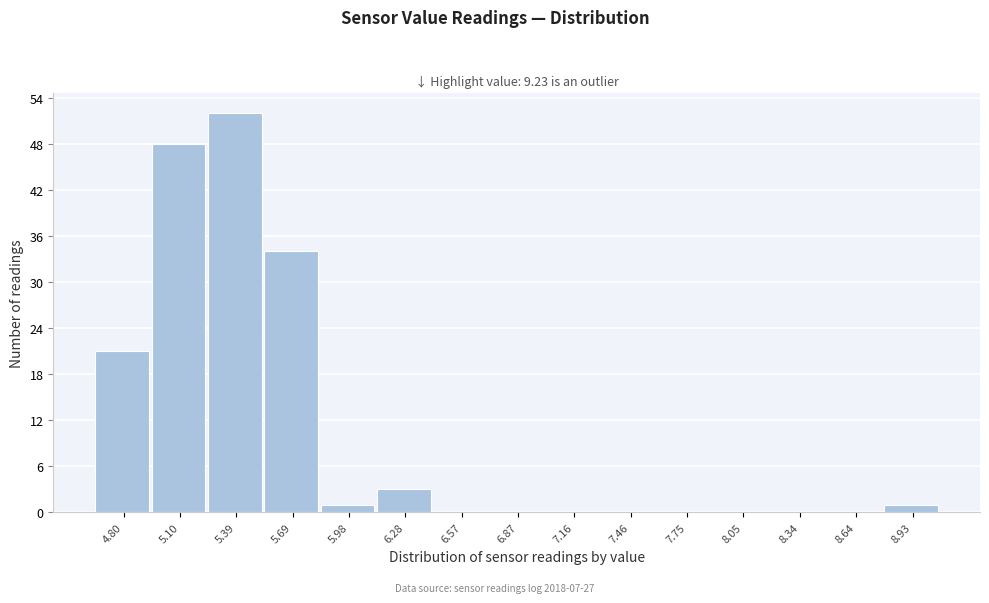

Reading right to left, transcribe all the data shown in this chart.

8.93=1	8.64=0	8.34=0	8.05=0	7.75=0	7.46=0	7.16=0	6.87=0	6.57=0	6.28=3	5.98=1	5.69=34	5.39=52	5.10=48	4.80=21